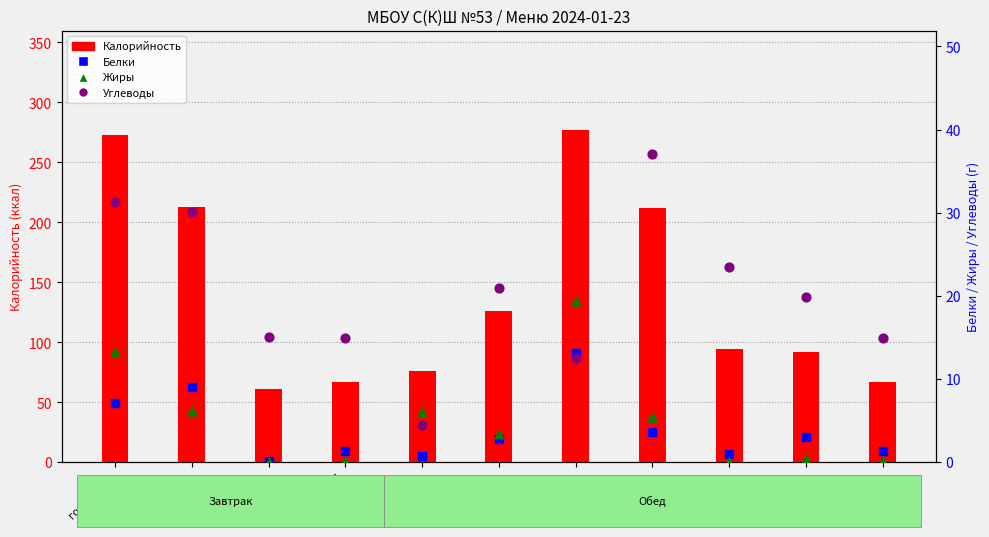

Which series has the largest Y range (max minus min)?

Калорийность